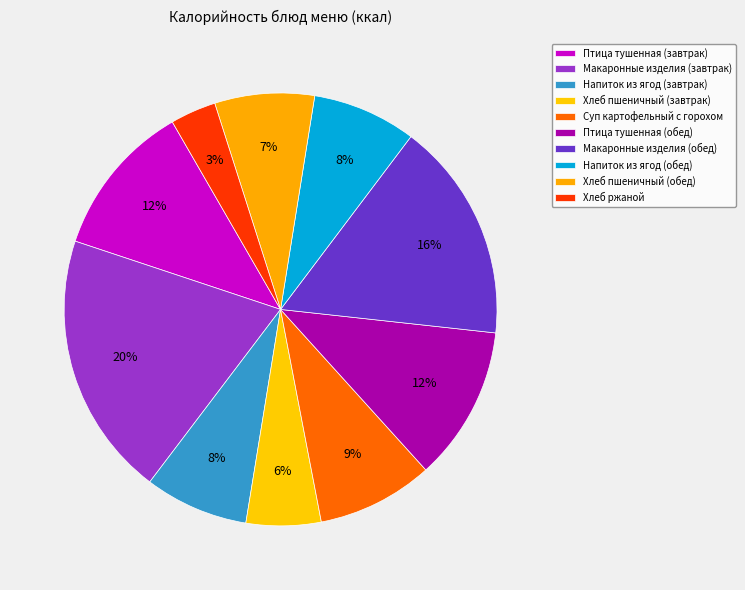

What is the smallest slice in the pie chart?

Хлеб ржаной